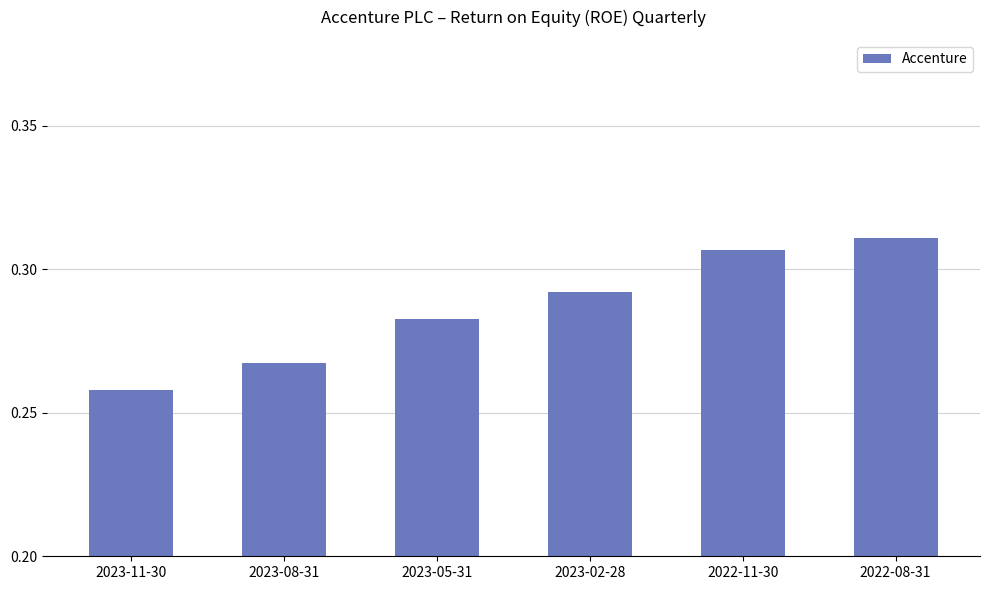

List the labels in order of value, largest first.

2022-08-31, 2022-11-30, 2023-02-28, 2023-05-31, 2023-08-31, 2023-11-30